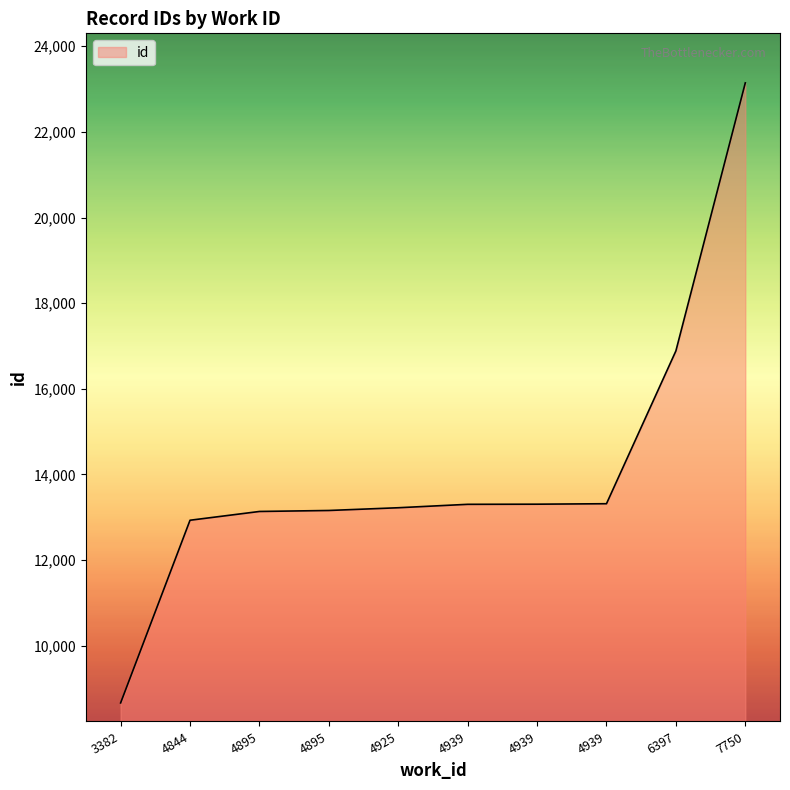

Rank the categories by value from highest to lowest.

7750, 6397, 4939, 4939, 4939, 4925, 4895, 4895, 4844, 3382